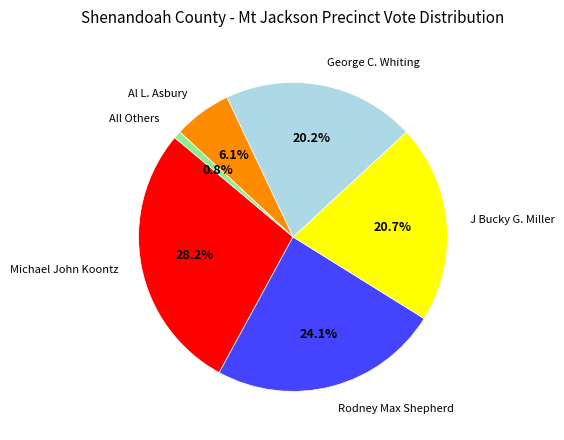

Is there a majority slice in this chart?

No